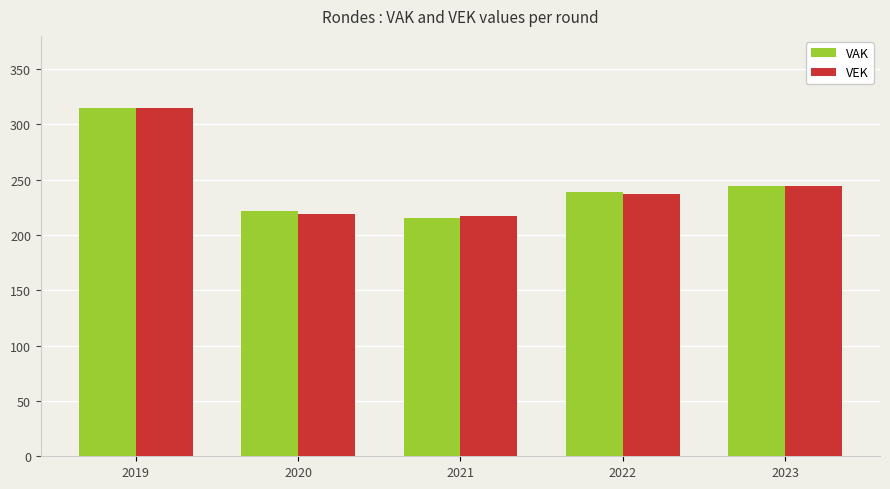

Is the value of VEK at 2020 greater than the value of VAK at 2022?

No